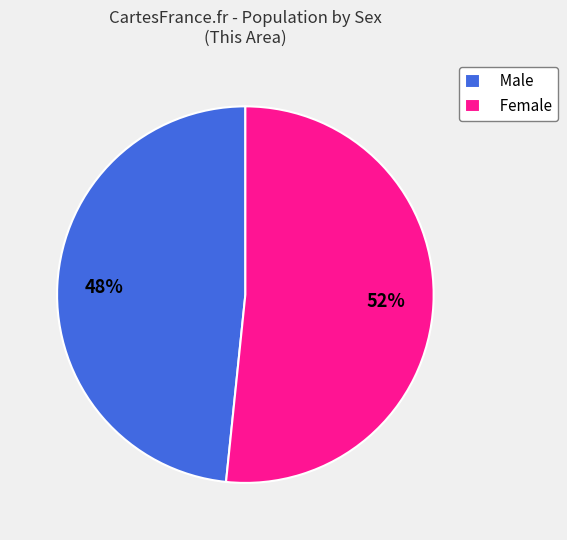

The Male slice represents 36% of the pie. True or false?

False